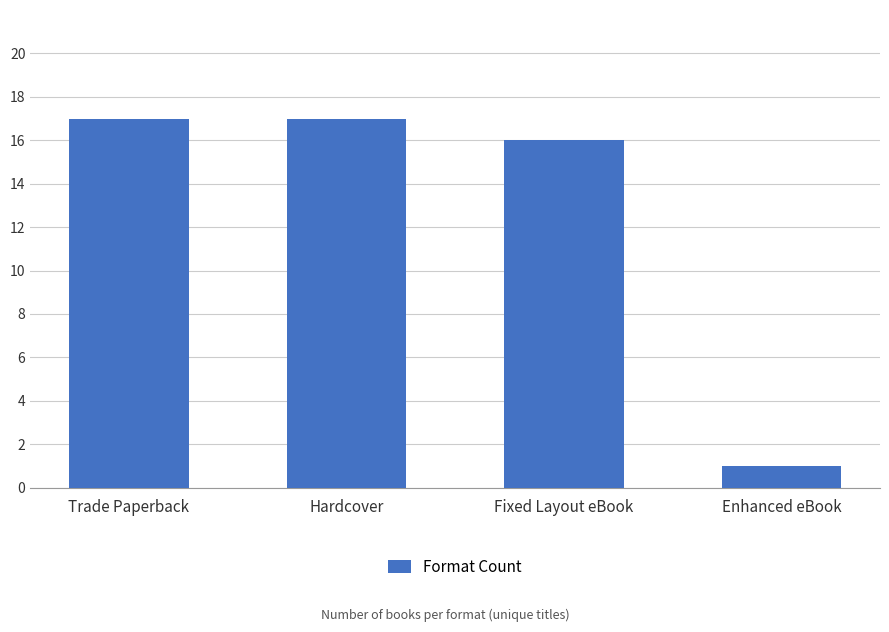

What is the smallest value displayed?

1